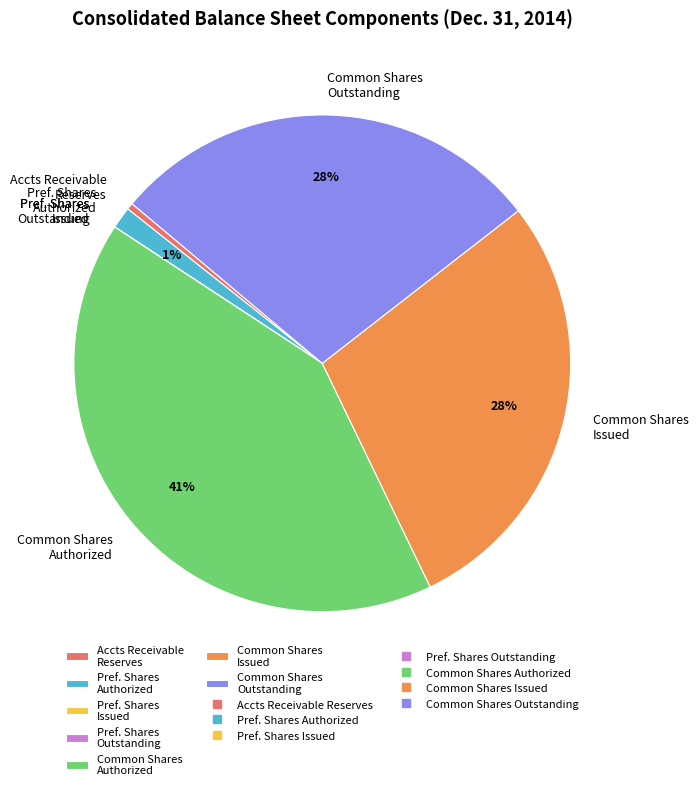

The Common Shares Authorized slice represents 41% of the pie. True or false?

True